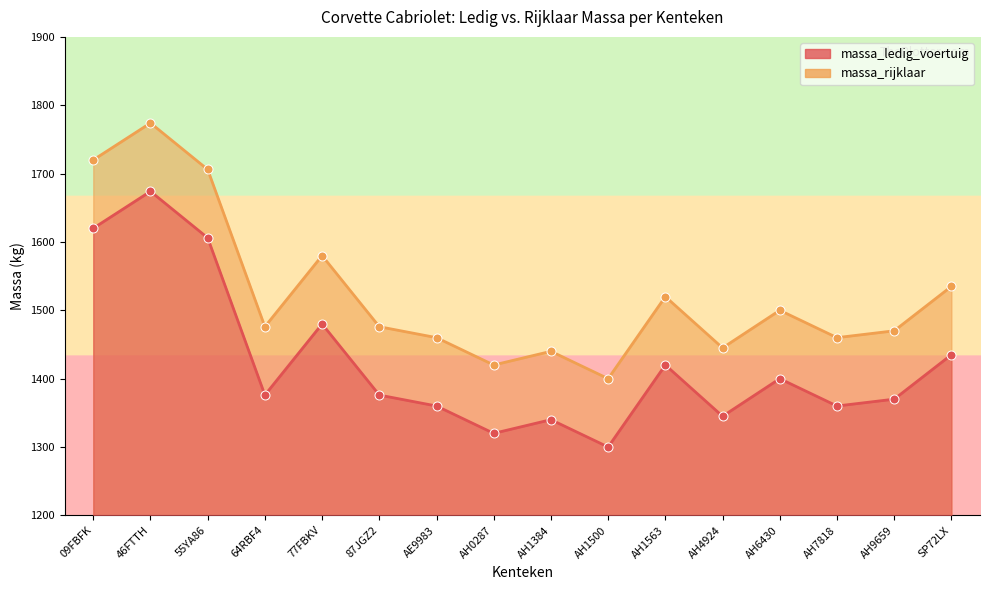

What is the total value across all series at 77FBKV?

3060